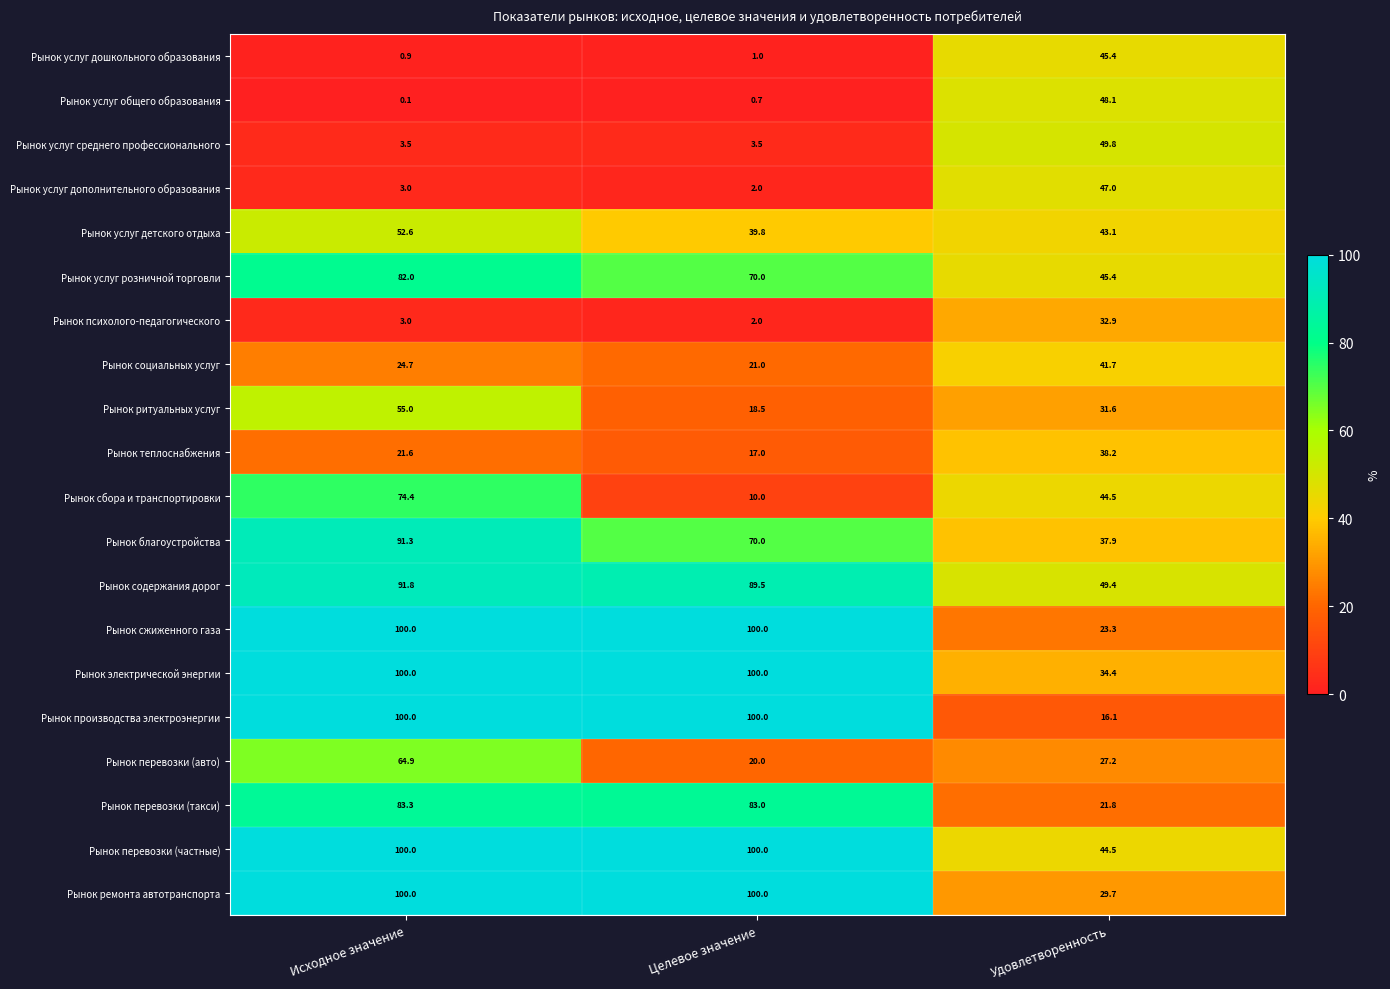

True or false: Рынок ремонта автотранспорта has a value of 21.3 at Исходное значение.

False